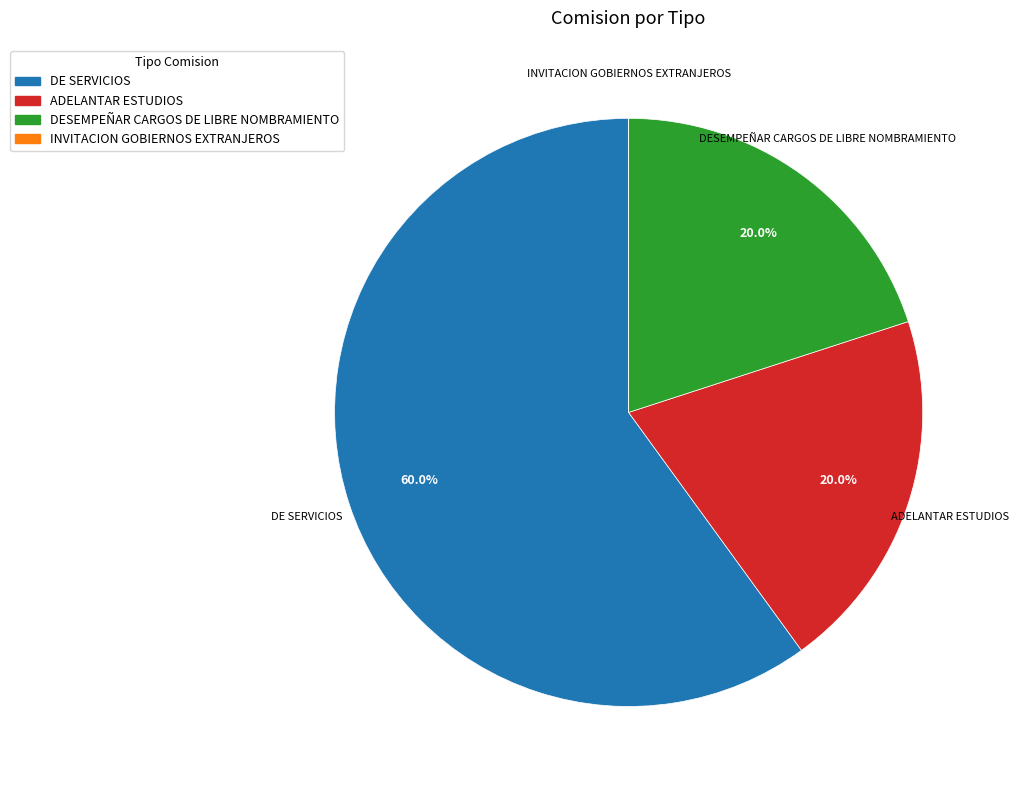

To the nearest percent, what is the difference between the largest and smallest slice percentages?

60%